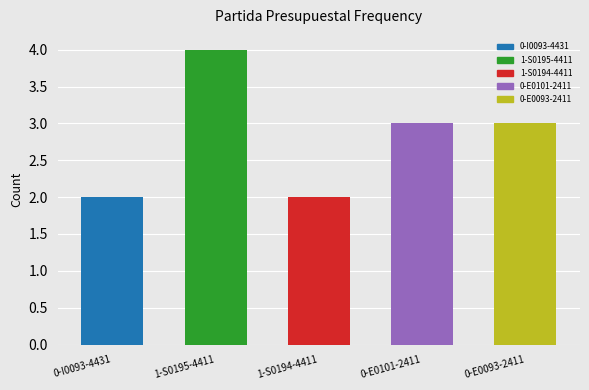

What is the maximum value shown in the chart?

4